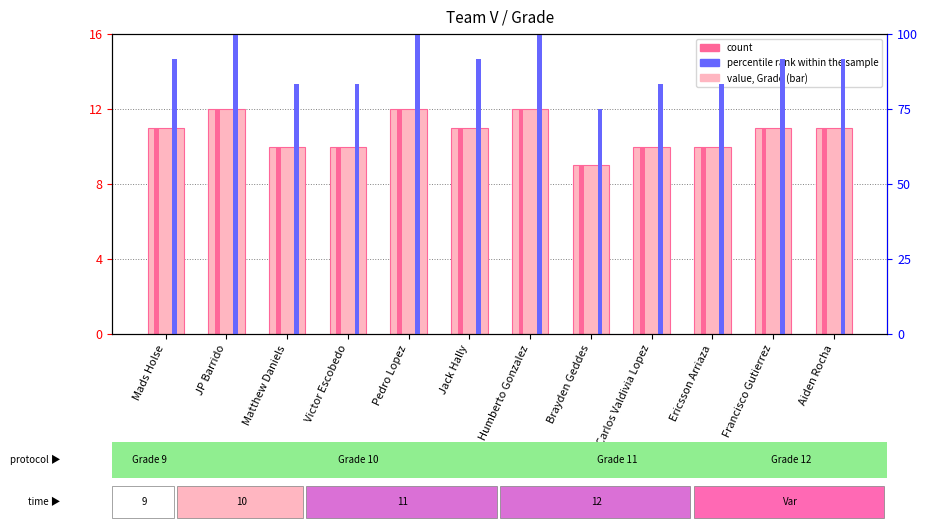

What position from the left is Carlos Valdivia Lopez?

9